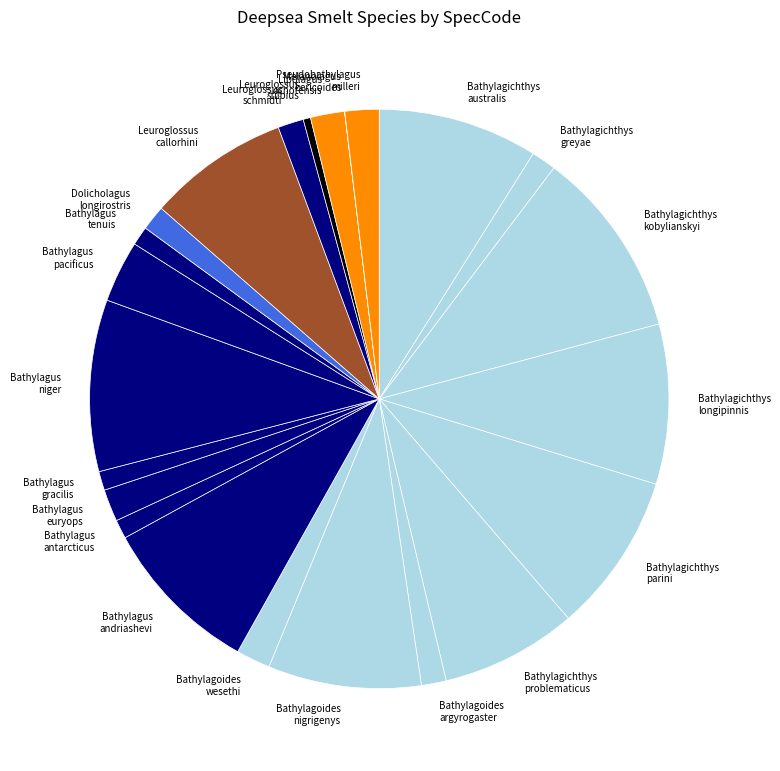

Do Bathylagus euryops and Bathylagus andriashevi together represent more than half of the pie?

No